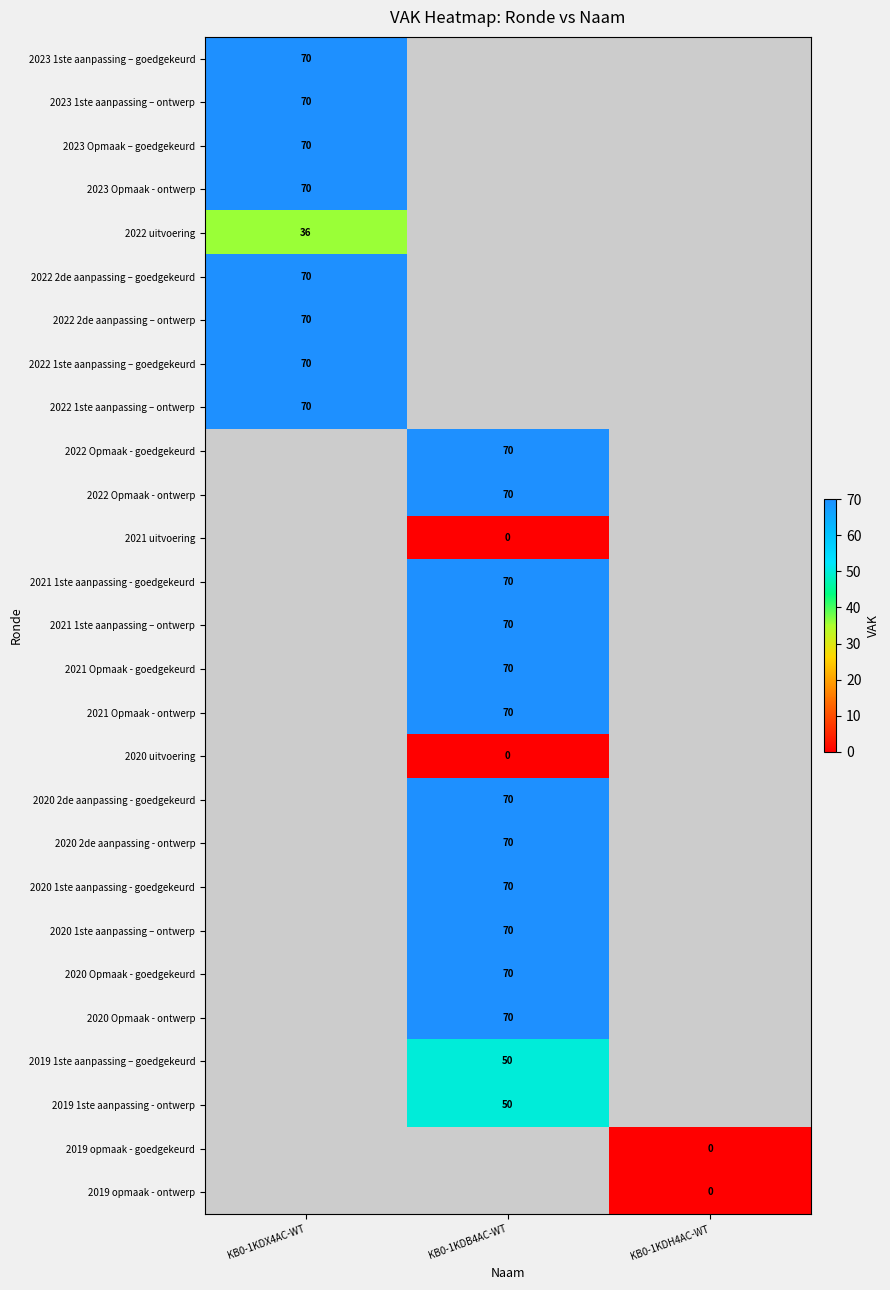

Is it true that 2022 2de aanpassing – goedgekeurd equals 93 at KB0-1KDX4AC-WT?

False